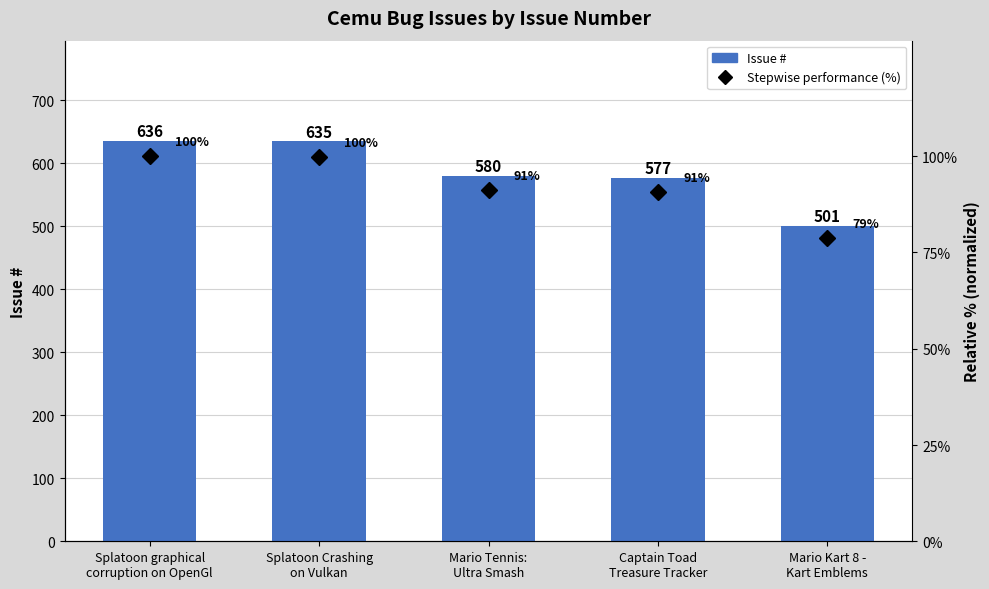

Rank the series by their maximum value, from highest to lowest.

Issue #, Stepwise performance (%)